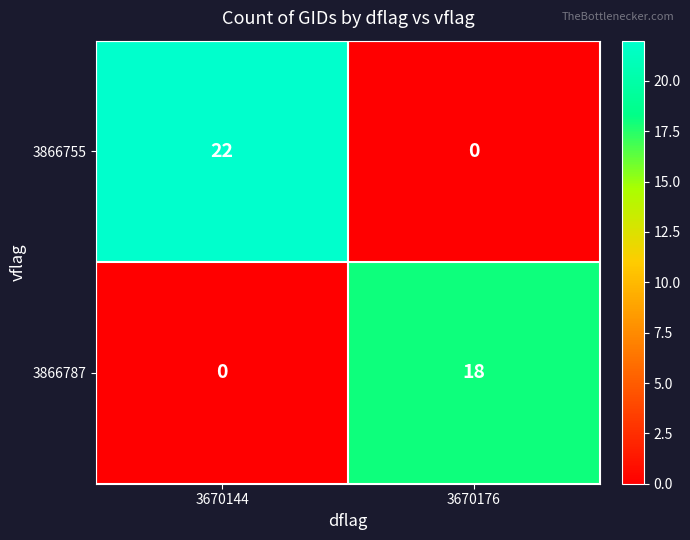

What is the total value across all series at 3670144?

22